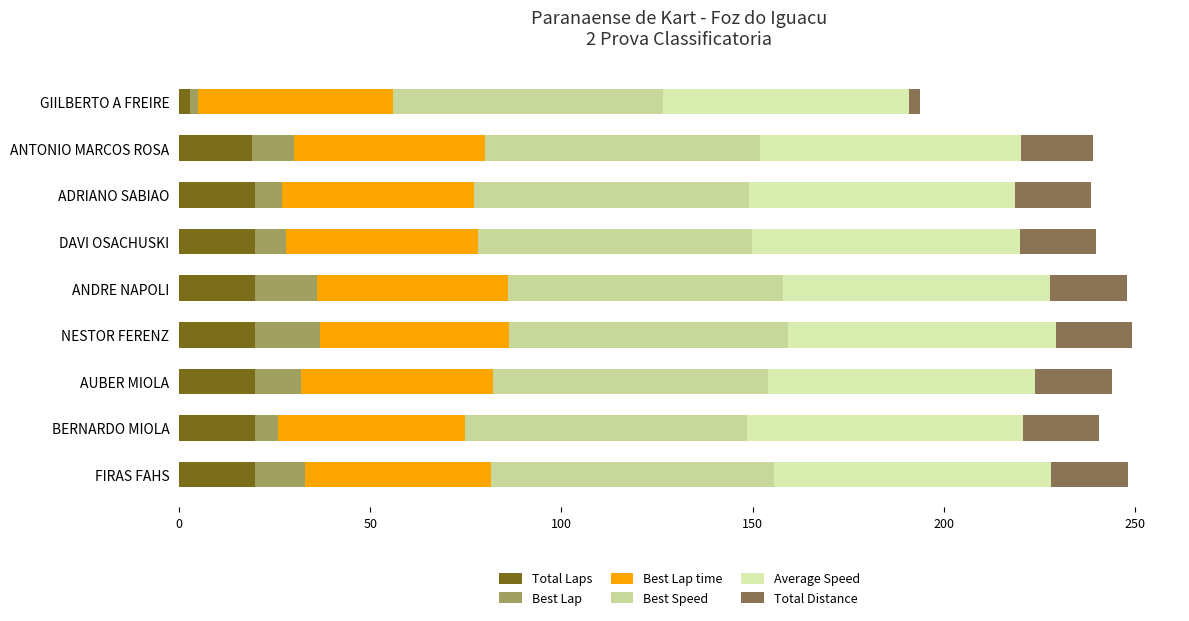

Which series has the largest total across all categories?

Best Speed